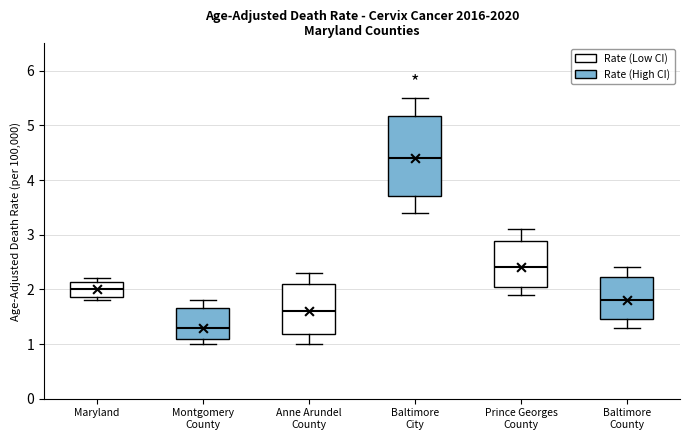

Comparing the boxes themselves (not the whiskers), which one is the tallest?

Baltimore City